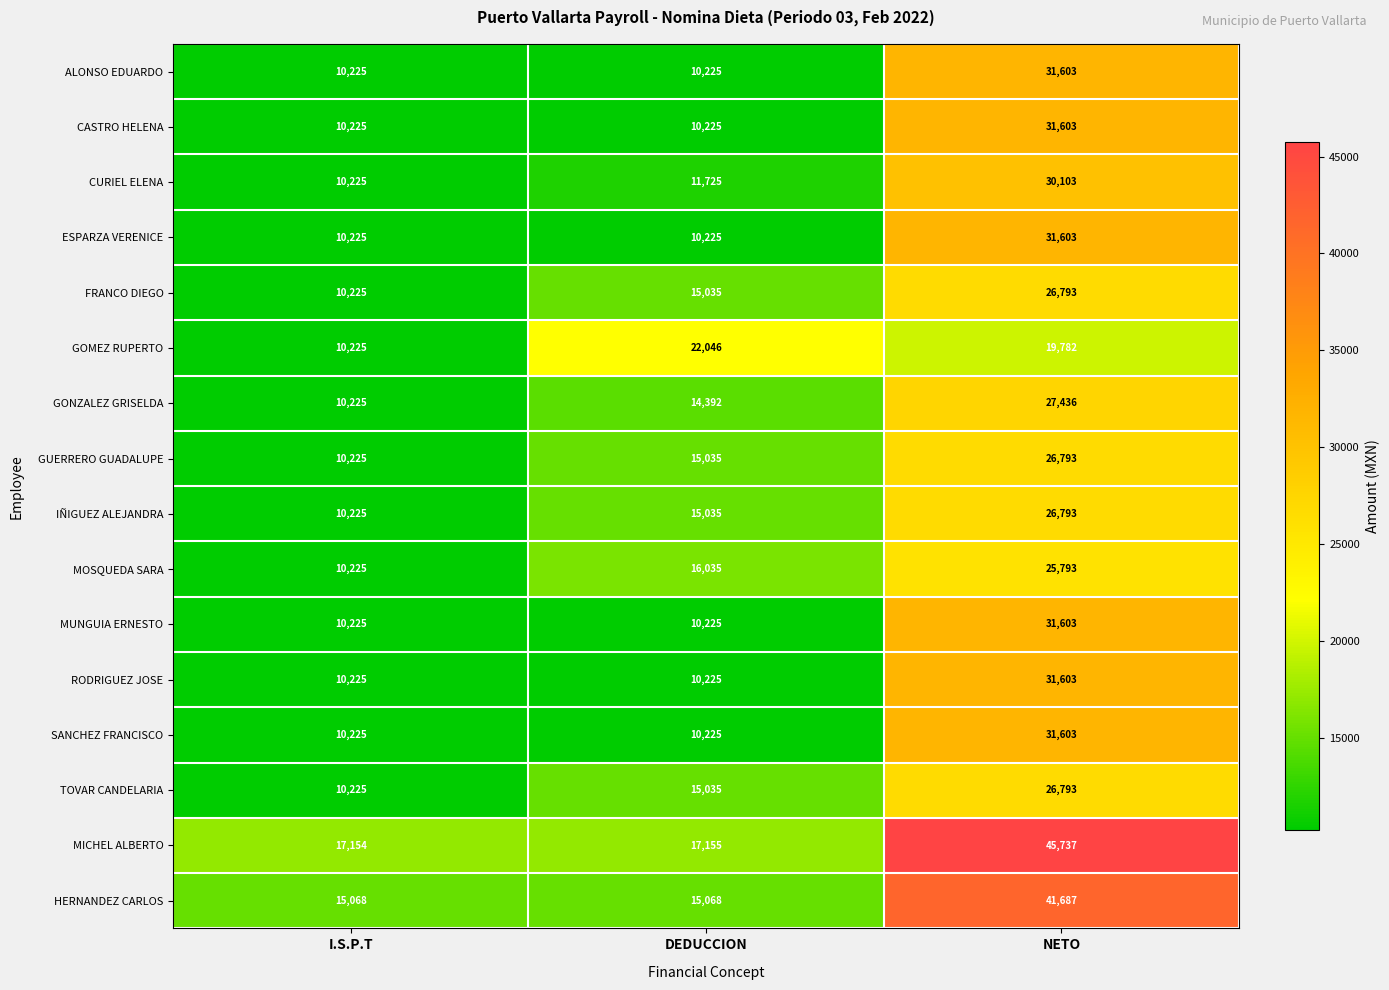

Is it true that MOSQUEDA SARA equals 14368 at I.S.P.T?

False